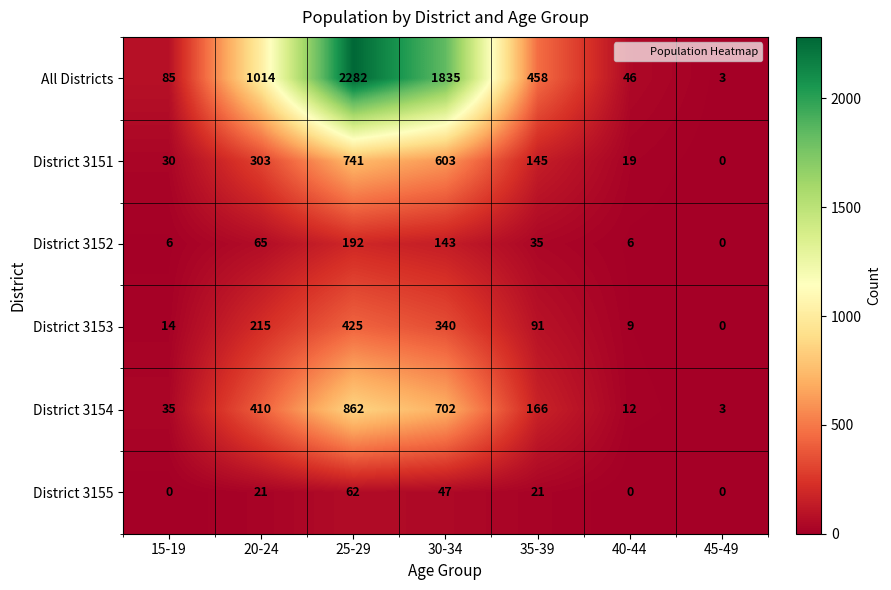

List the series in order of their peak value, highest first.

All Districts, District 3154, District 3151, District 3153, District 3152, District 3155